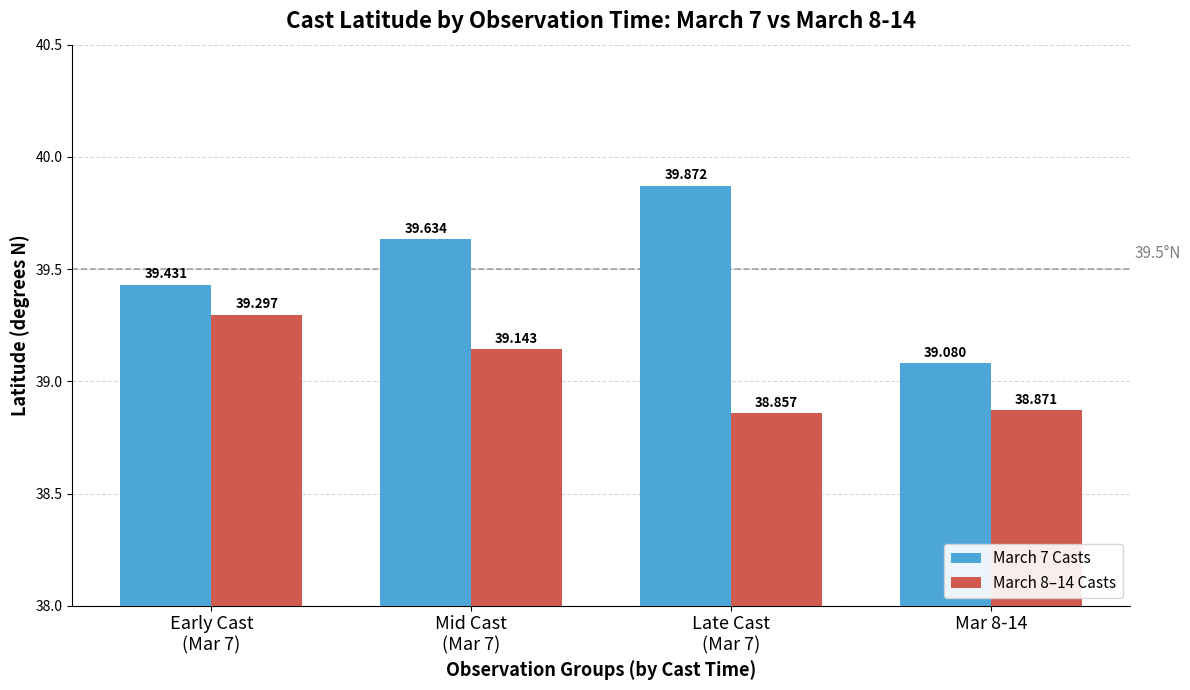

What is the difference between the highest and lowest values at Mar 8-14?

0.2